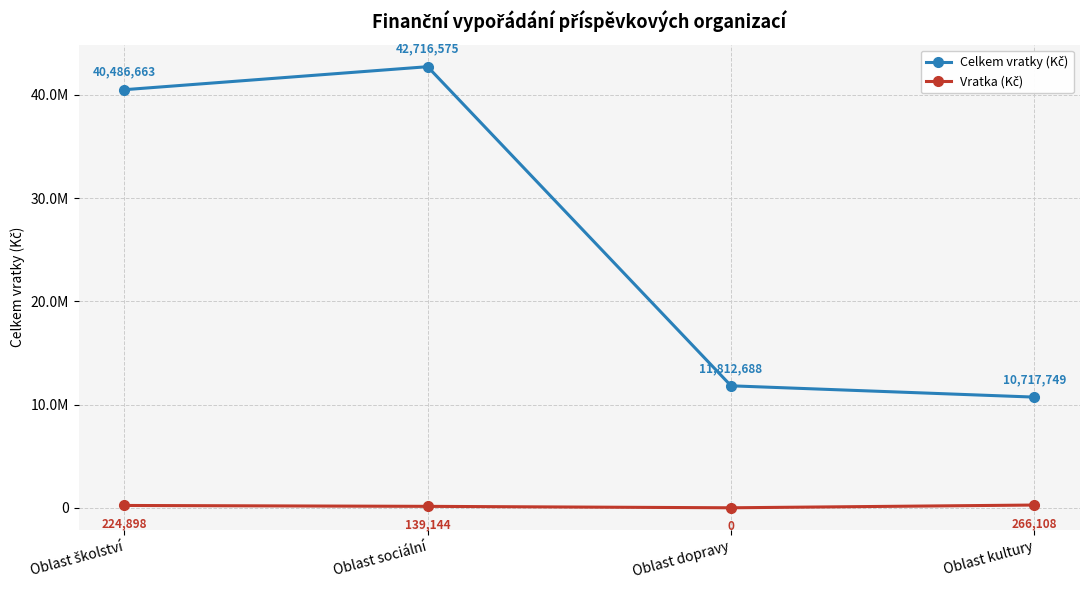

Is this an area chart (filled region under the line)?

No